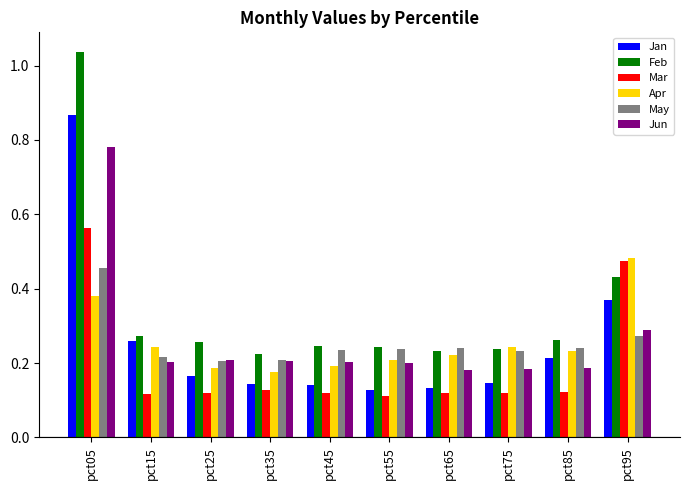

Which series has the largest range (max minus min)?

Feb